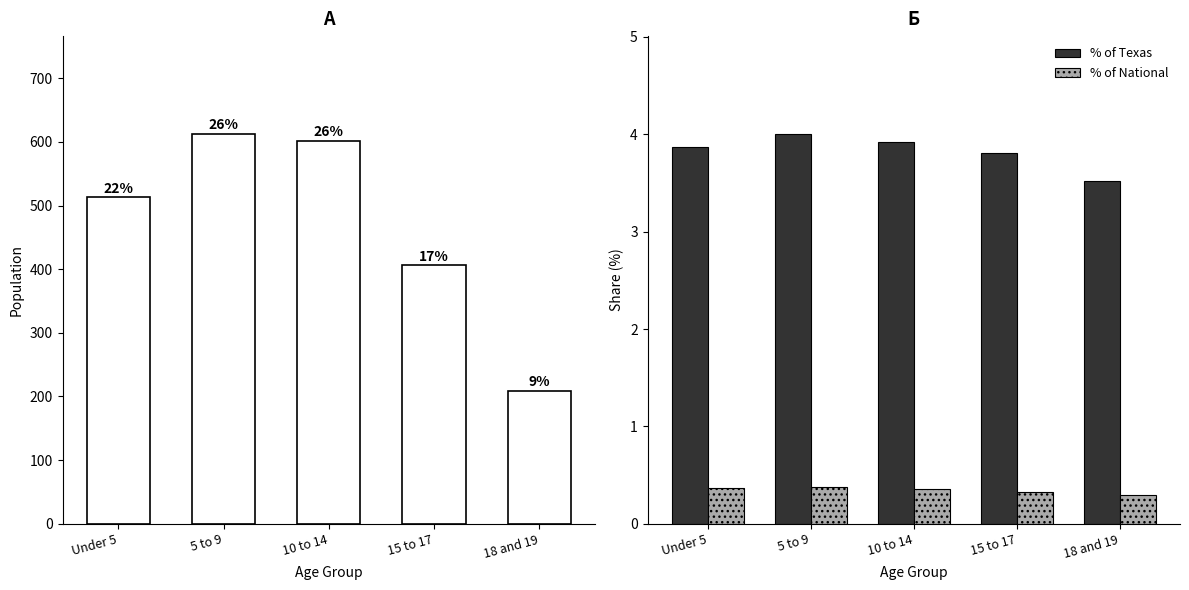

What is the average value of the % of Texas series?

3.8